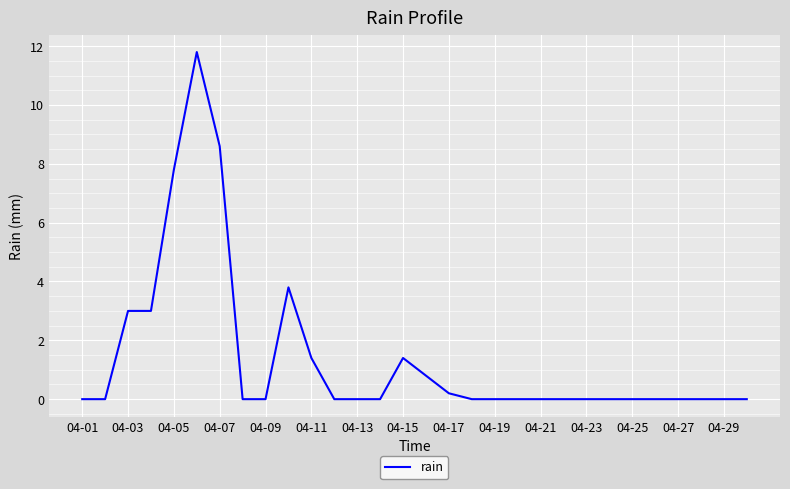

What is the greatest value displayed?

11.8